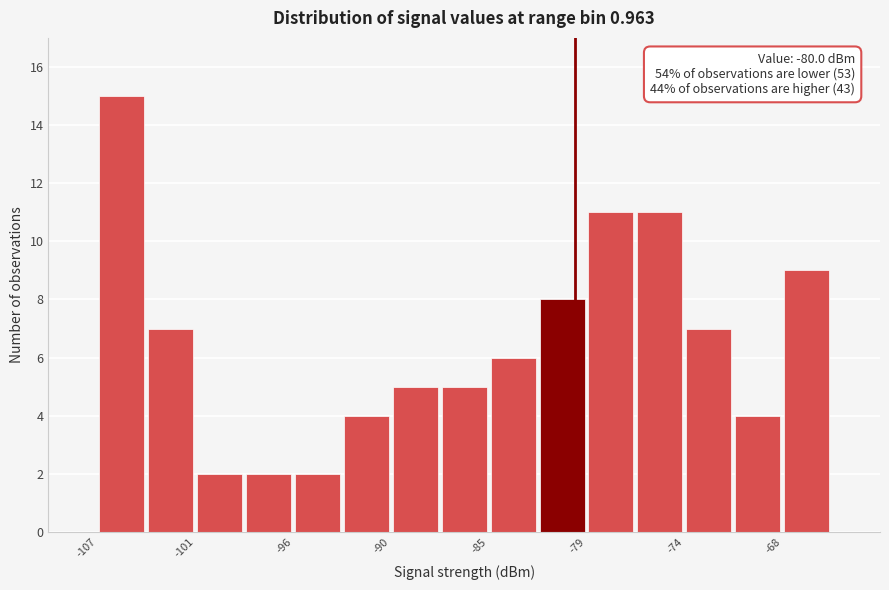

Read against the x-axis, roughly where is the centre of the tallest bar?

-106